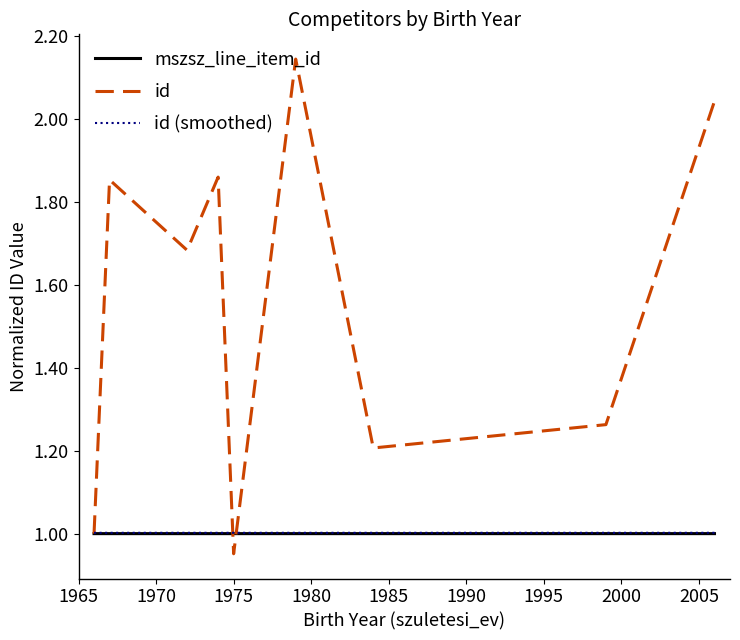

What is the sum of all id values?

14.0